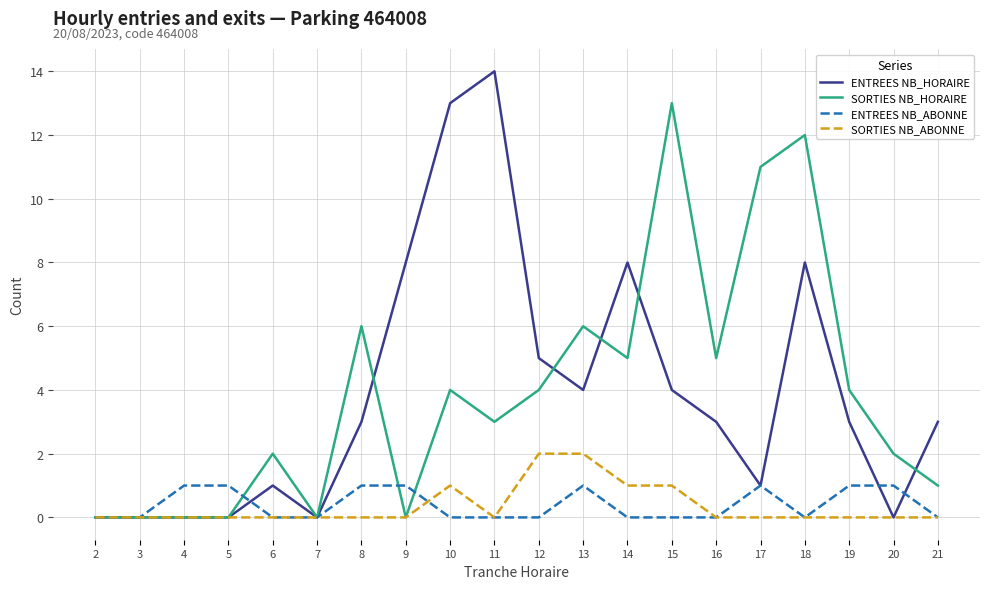

At which label does SORTIES NB_HORAIRE reach its peak?

15